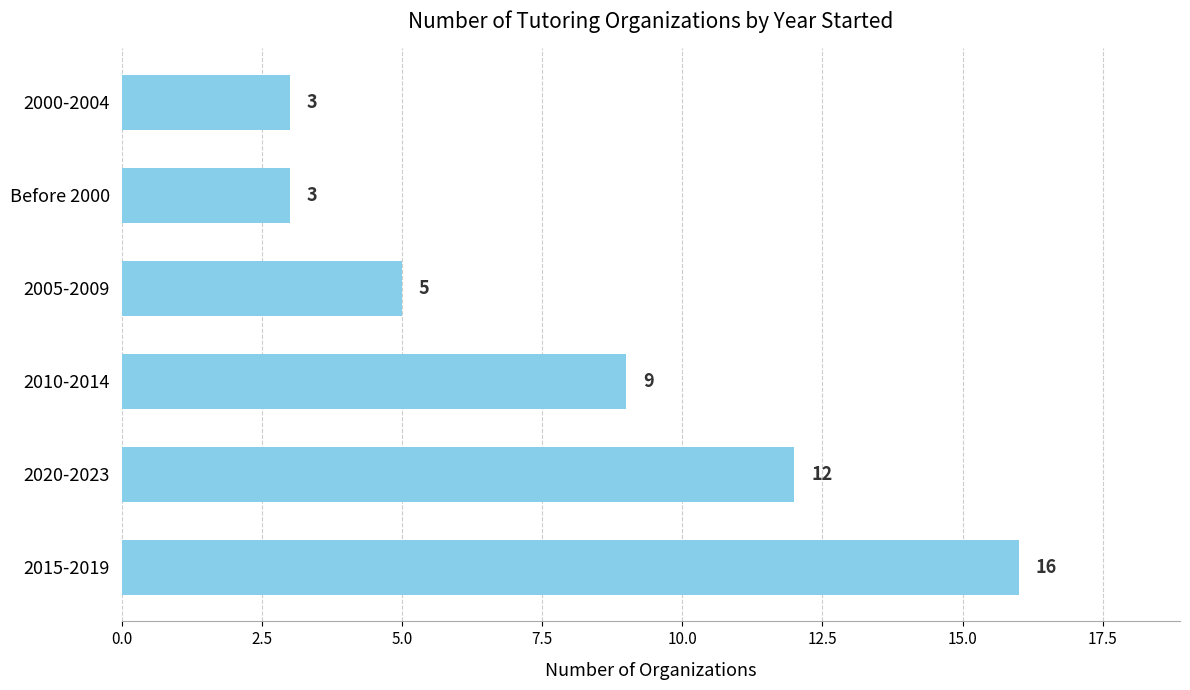

How many values are between 3 and 12?

5